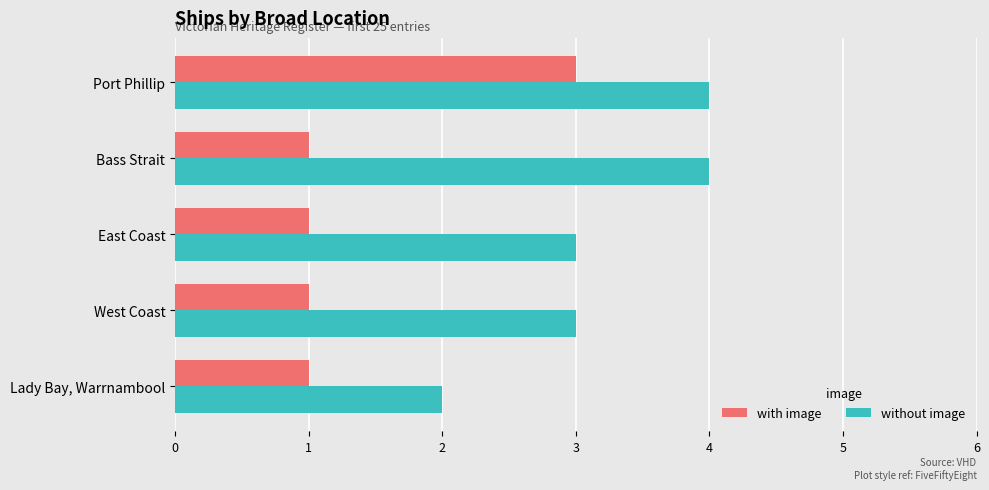

Is the value of with image at West Coast greater than the value of without image at Port Phillip?

No